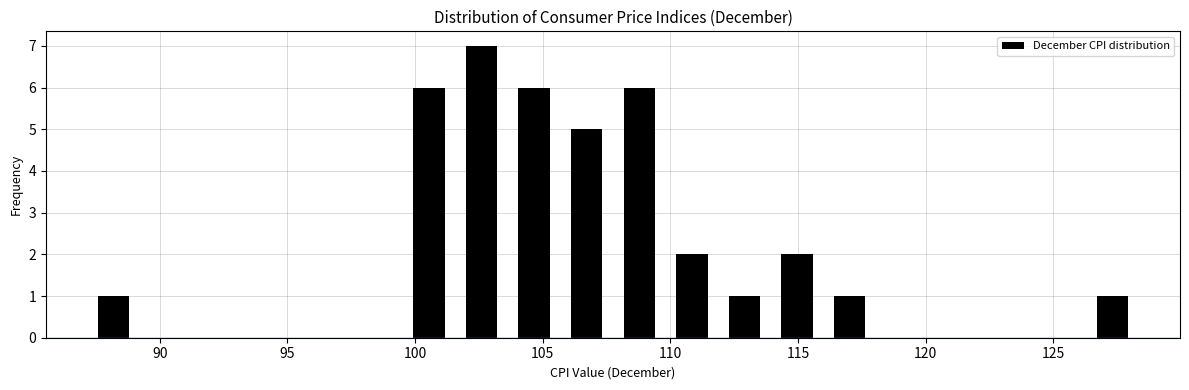

Reading left to right, list every bar in this chart as the range it spans on the x-axis followed by its height. Neither the bar edges nor the heights are printed on the chart, so give them approximately, as read against the axes.

87.0 to 89.0: 1
89.0 to 91.5: 0
91.5 to 93.5: 0
93.5 to 95.5: 0
95.5 to 97.5: 0
97.5 to 99.5: 0
99.5 to 101.5: 6
101.5 to 103.5: 7
103.5 to 105.5: 6
105.5 to 108.0: 5
108.0 to 110.0: 6
110.0 to 112.0: 2
112.0 to 114.0: 1
114.0 to 116.0: 2
116.0 to 118.0: 1
118.0 to 120.0: 0
120.0 to 122.0: 0
122.0 to 124.0: 0
124.0 to 126.5: 0
126.5 to 128.5: 1